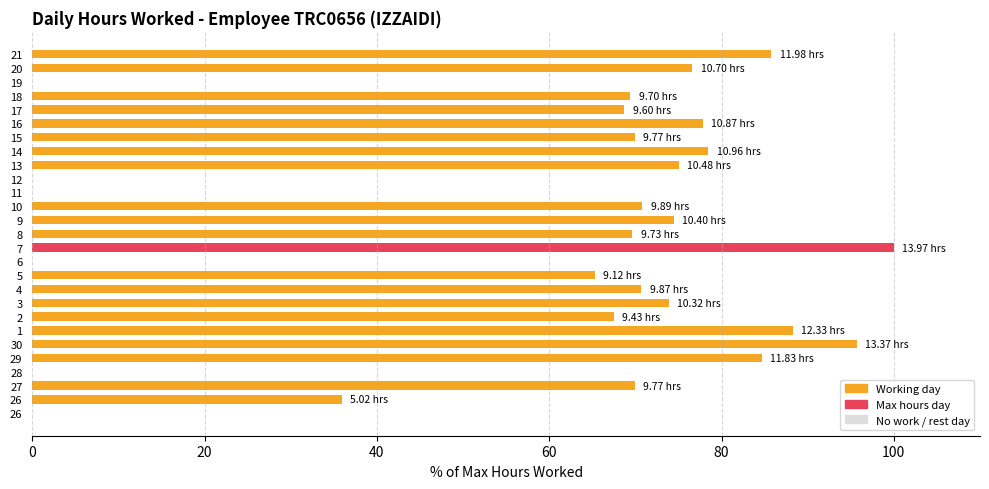

How many distinct data groups are displayed?

1